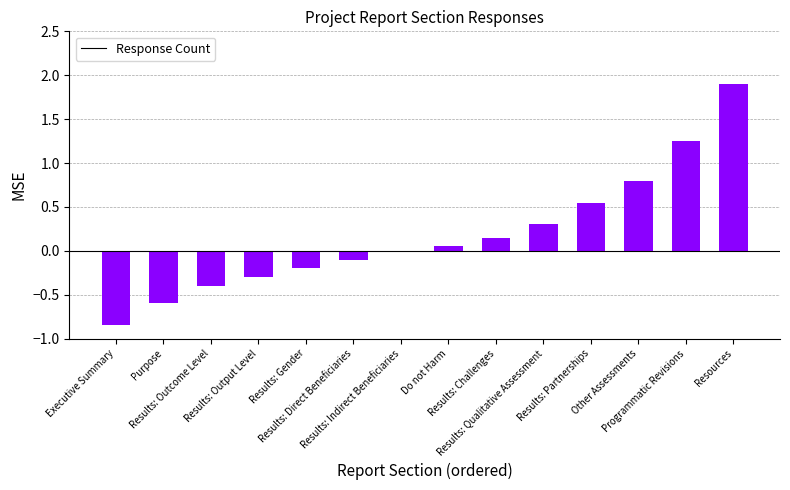

True or false: the data shows 1.3 at Other Assessments.

False